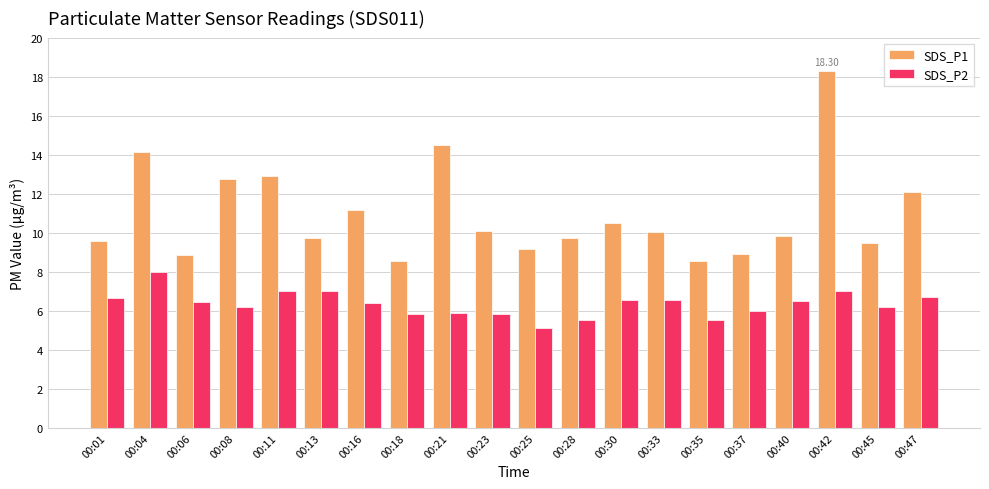

Is the value of SDS_P1 at 00:42 greater than the value of SDS_P2 at 00:37?

Yes